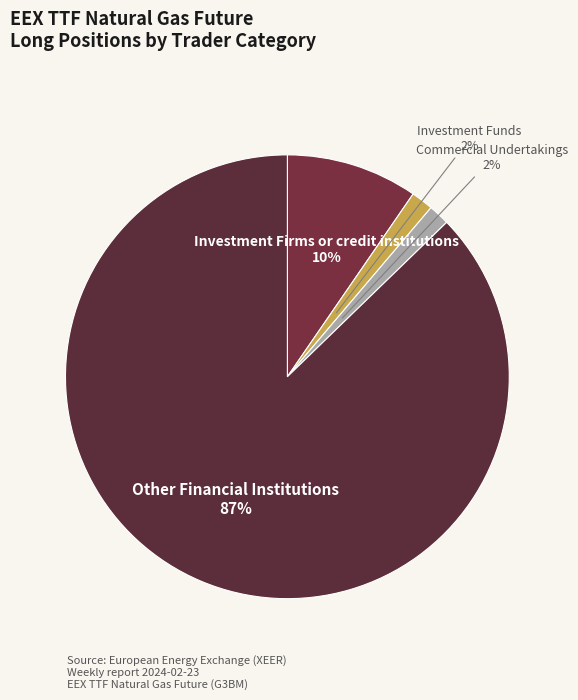

Count the number of slices in the pie.

4